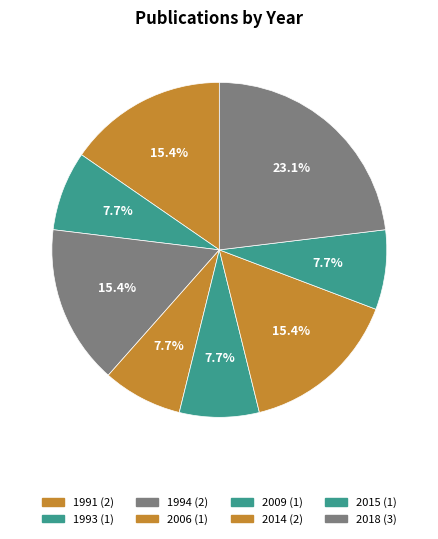

Combined, what portion of the pie is 1994 and 2006?

23.1%